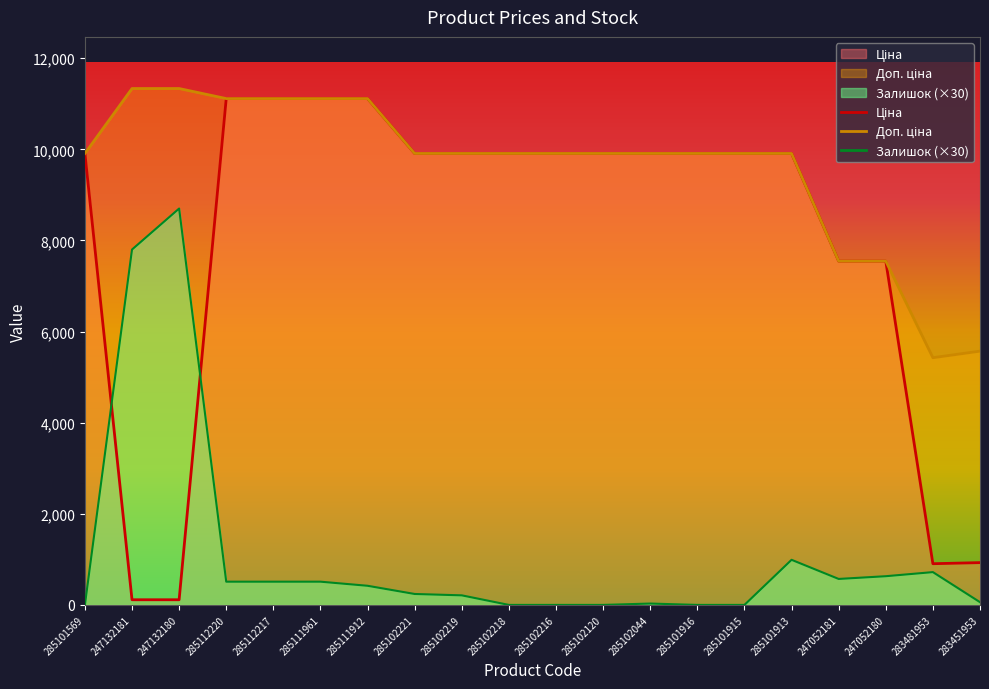

Rank the categories by Доп. ціна value from highest to lowest.

247132181, 247132180, 285112220, 285112217, 285111961, 285111912, 285101569, 285102221, 285102219, 285102218, 285102216, 285102120, 285102044, 285101916, 285101915, 285101913, 247052181, 247052180, 283451953, 283481953